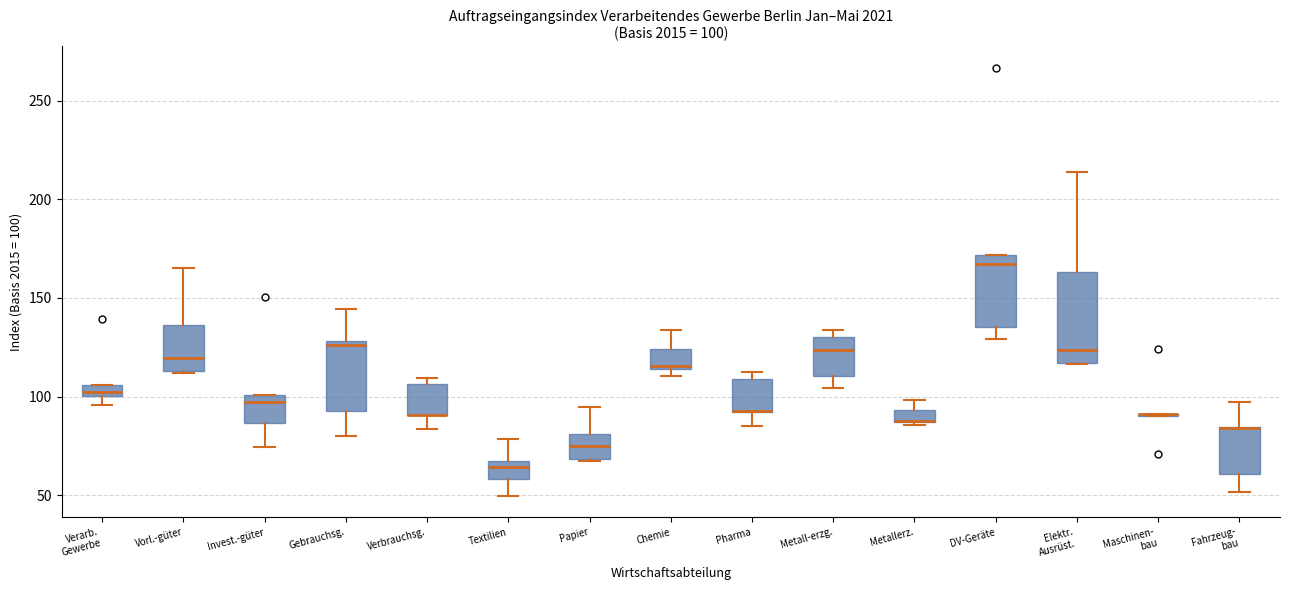

Which box is the tallest, from its lower edge to its upper edge?

Elektr. Ausrüst.